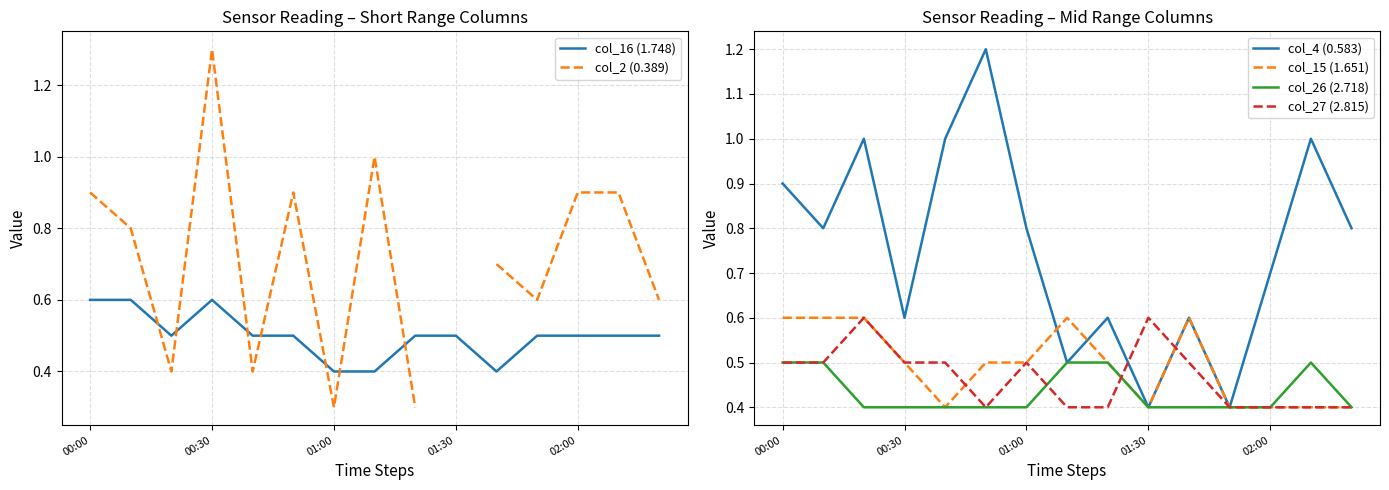

What is the maximum value for col_16 (1.748)?

0.6